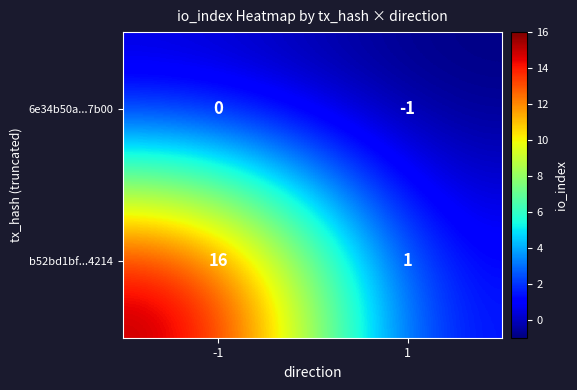

What is the spread (max minus min) of values at -1?

16